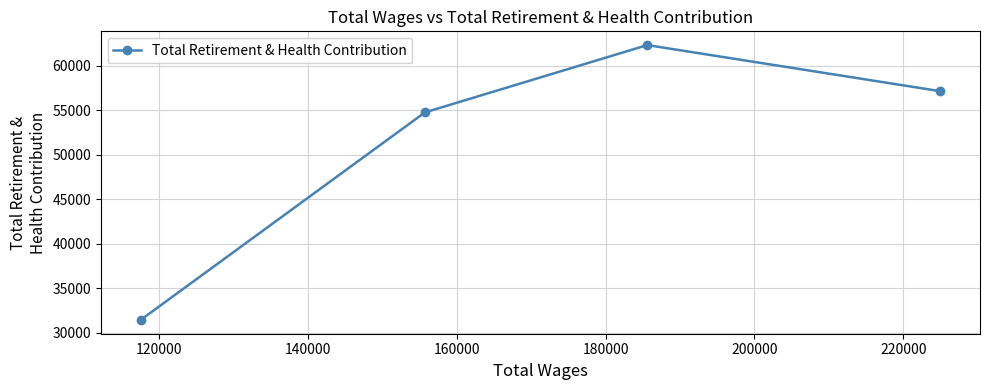

Does the chart display data point markers on the line(s)?

Yes